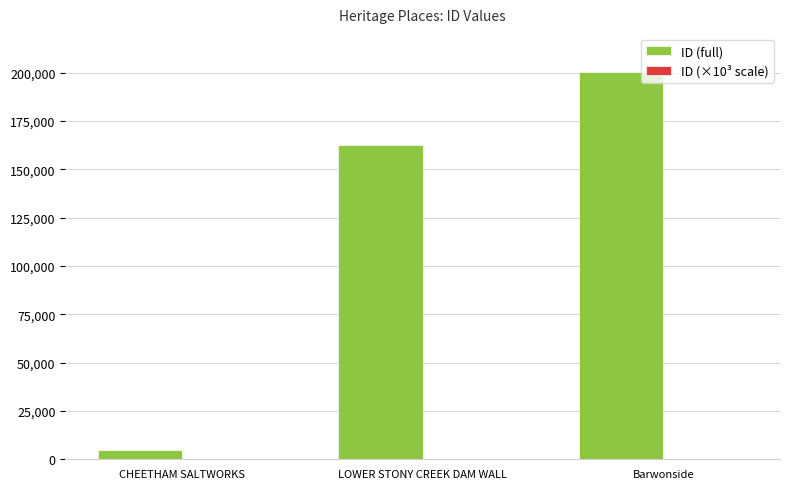

How many data points does each series have?

3